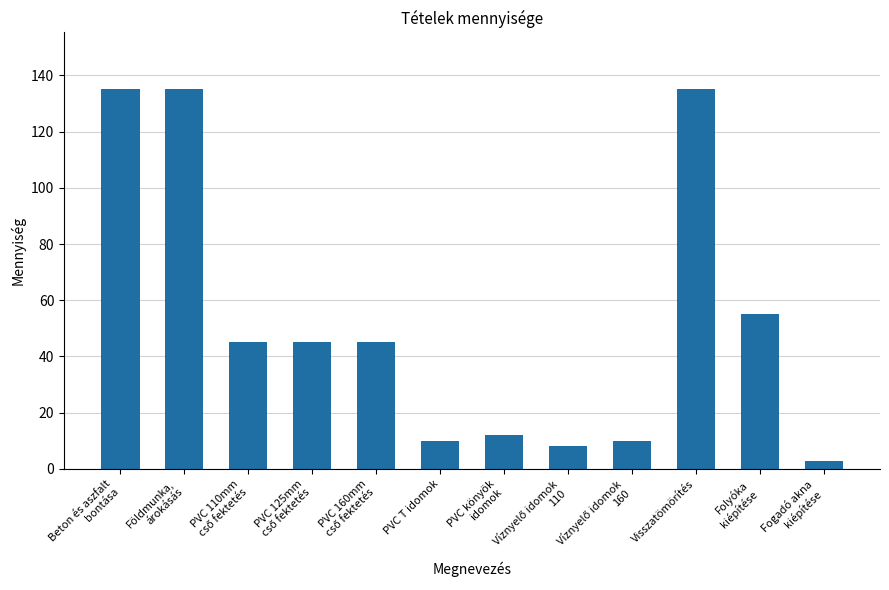

How many bars are there in total?

12